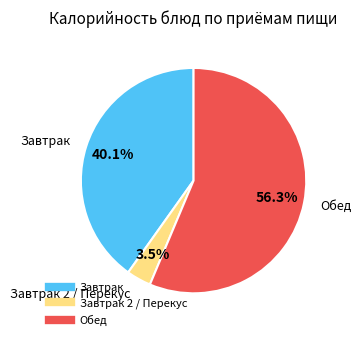

Does any single category account for the majority?

Yes